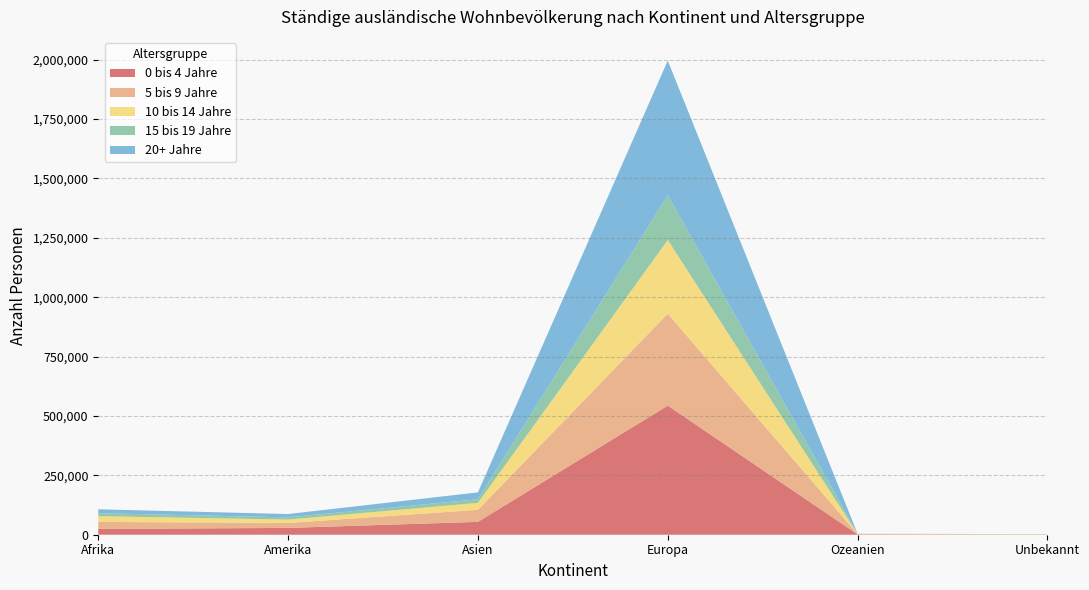

Reading left to right, what are all the values shown in this chart?

0 bis 4 Jahre: 24497	28680	54113	543523	1571	527
5 bis 9 Jahre: 29375	20903	50631	387126	952	835
10 bis 14 Jahre: 24240	14112	29315	310021	547	810
15 bis 19 Jahre: 12557	9487	15256	188565	336	250
20+ Jahre: 16325	13935	28907	566874	463	196